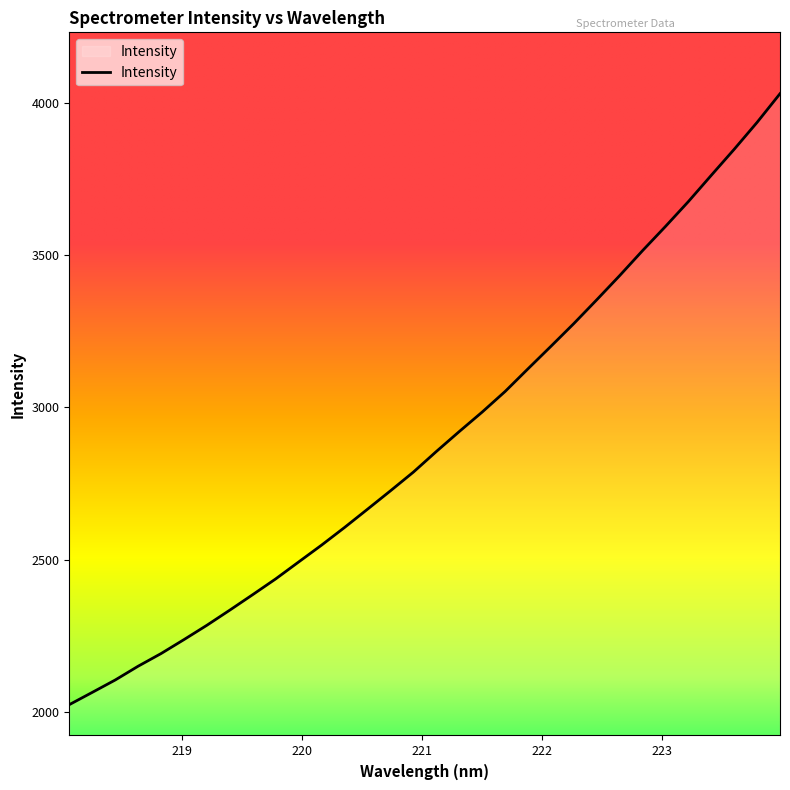

What is the maximum value shown in the chart?

4029.2